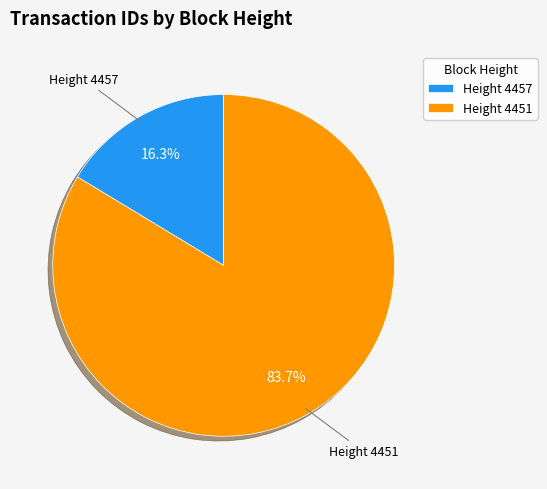

How much of the chart is everything except Height 4457?

83.7%